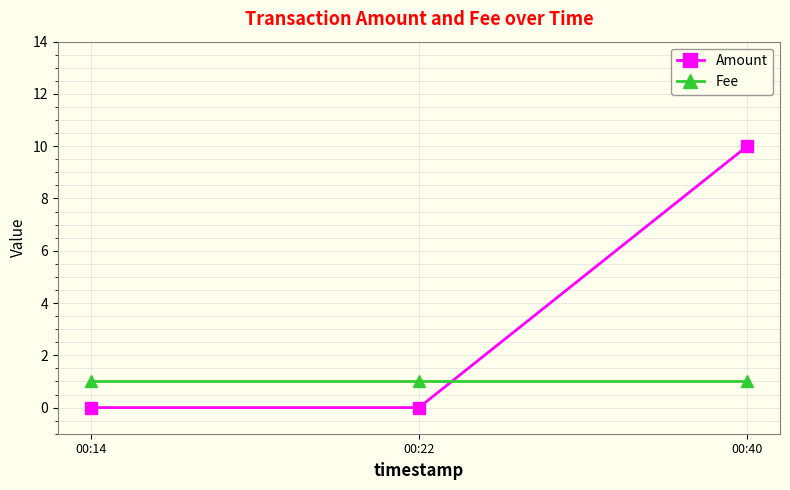

How many lines are shown in the chart?

2